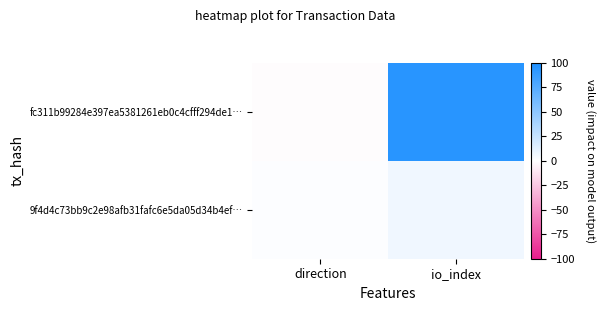

Reading right to left, list all the values displayed in this chart.

fc311b99284e397ea5381261eb0c4cfff294de1…: io_index=95	direction=-1
9f4d4c73bb9c2e98afb31fafc6e5da05d34b4ef…: io_index=7	direction=1